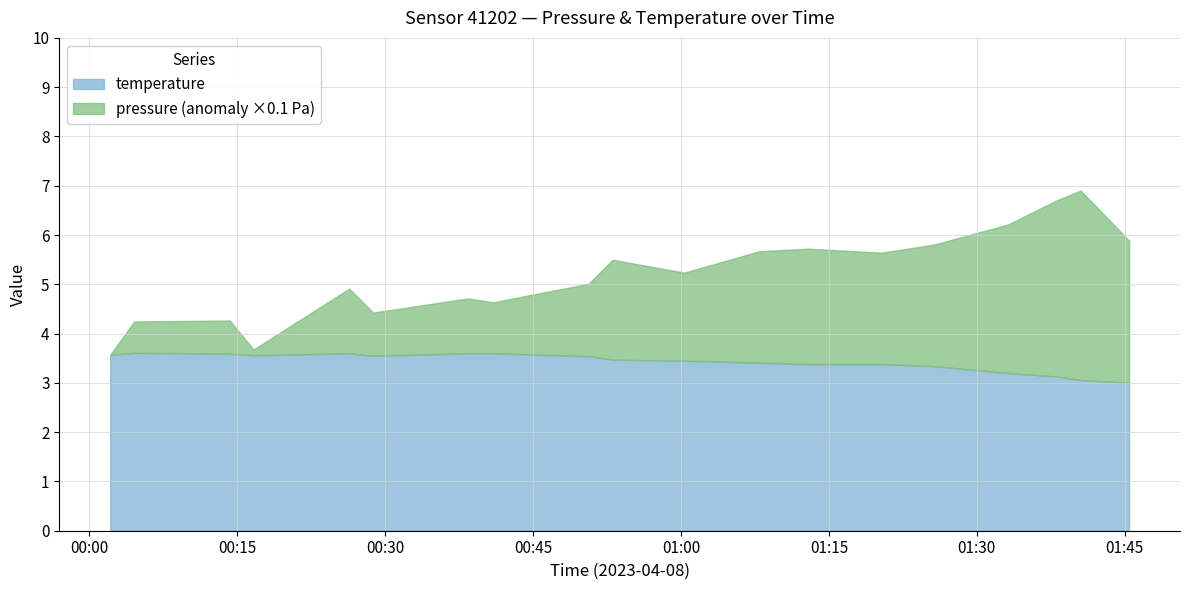

Which series has the largest range (max minus min)?

pressure_norm